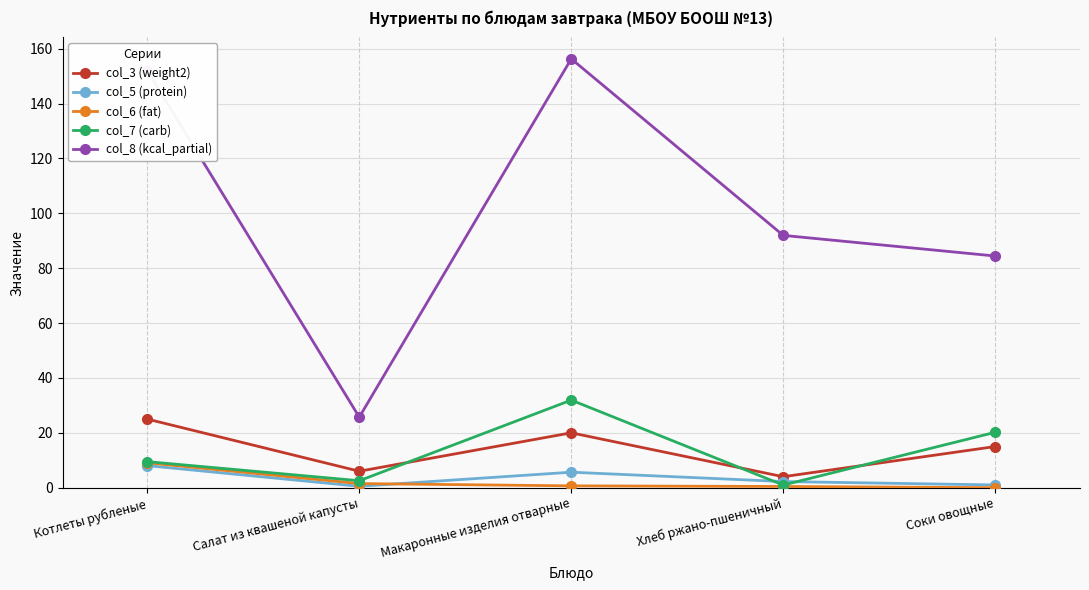

How many distinct data groups are displayed?

5